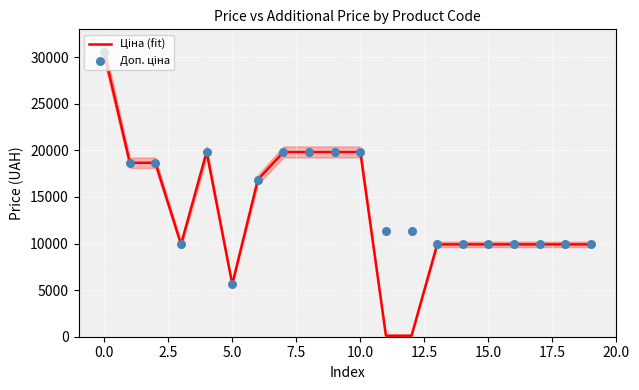

What are all the series names shown in the legend?

Ціна (fit), Доп. ціна